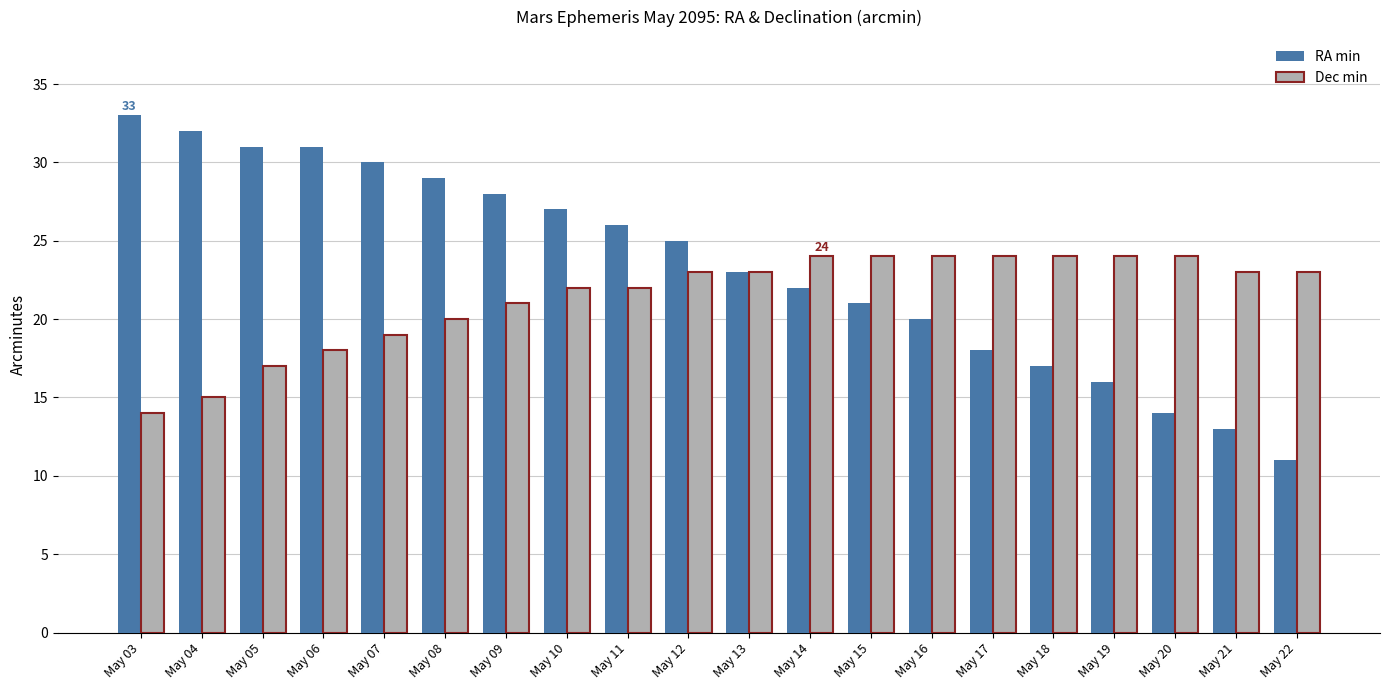

True or false: RA min has a value of 27 at May 10.

True